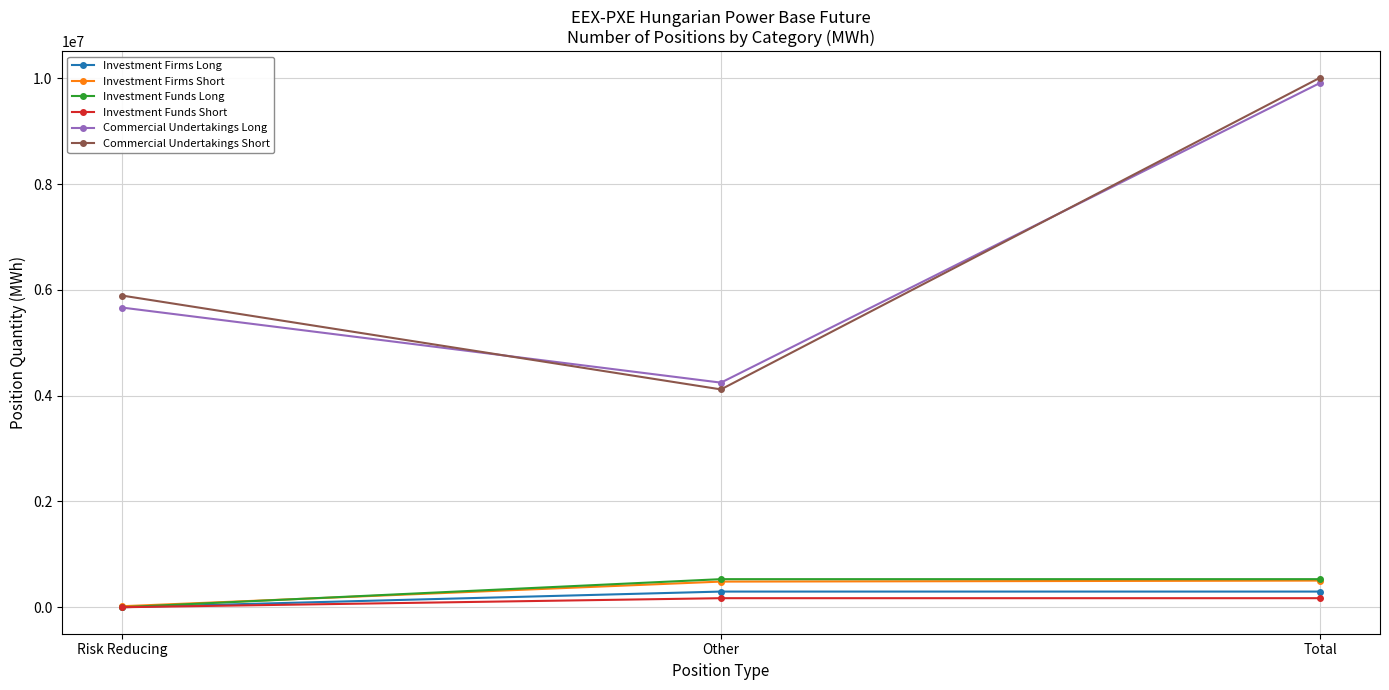

What are all the series names shown in the legend?

Investment Firms Long, Investment Firms Short, Investment Funds Long, Investment Funds Short, Commercial Undertakings Long, Commercial Undertakings Short